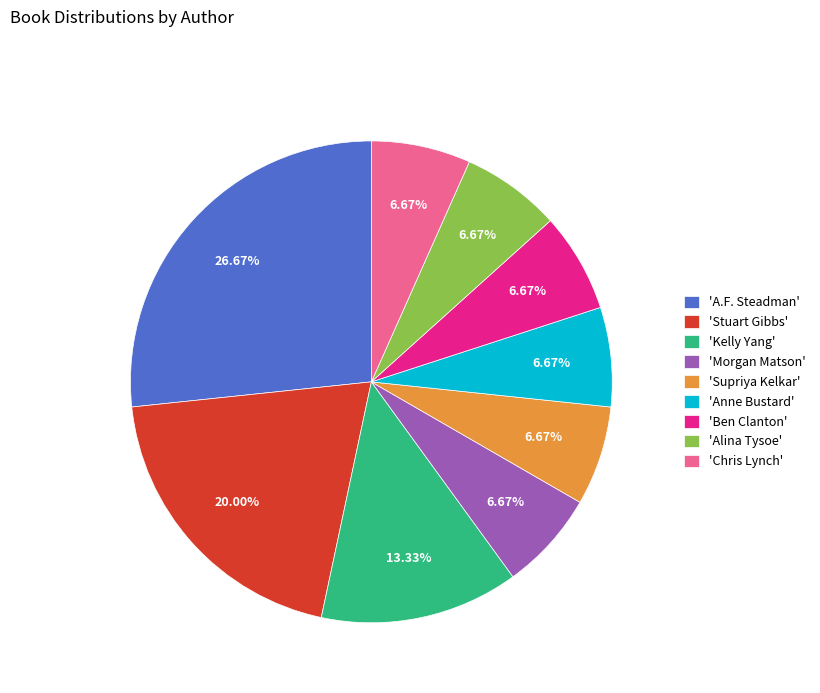

Is the sum of 'Supriya Kelkar' and 'Kelly Yang' greater than half?

No